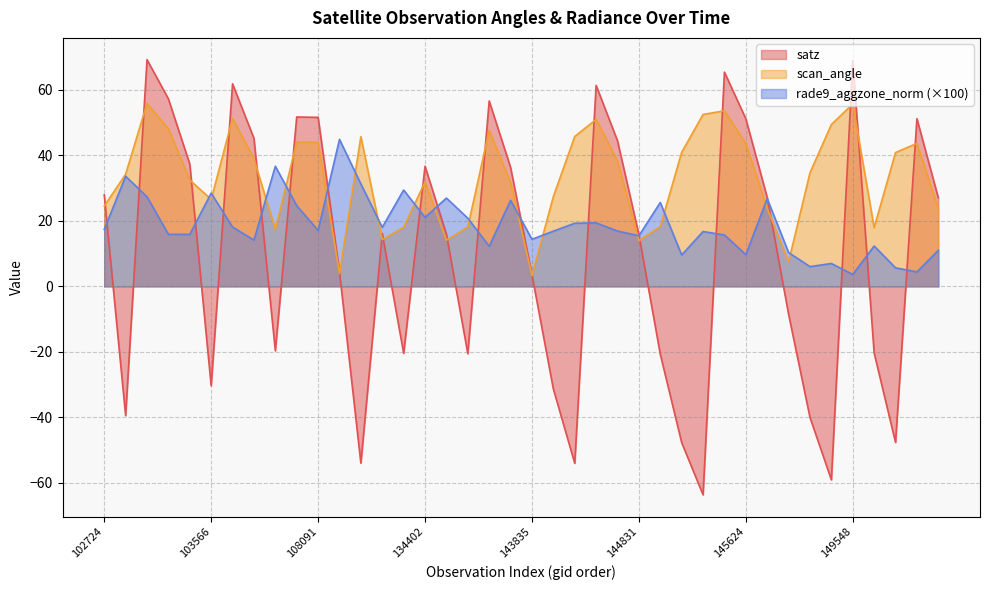

True or false: rade9_aggzone_norm has more than 2 interior local peaks.

True